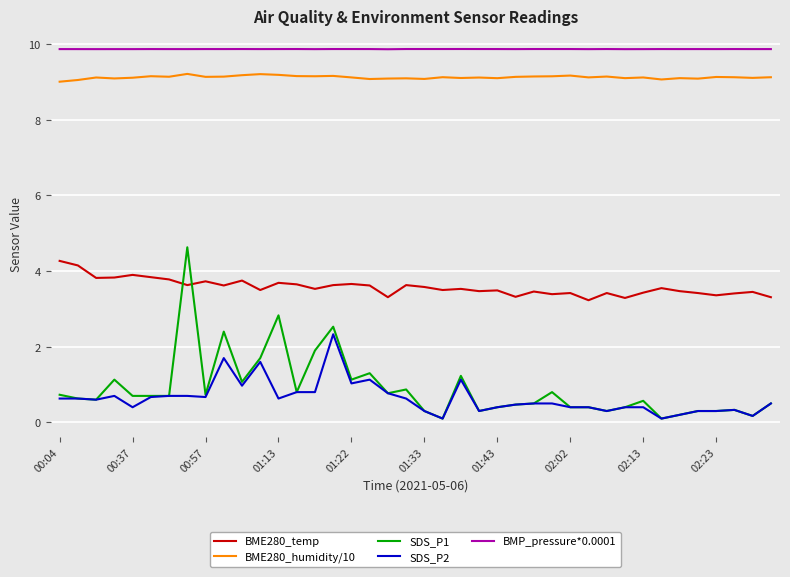

What are all the series names shown in the legend?

BME280_temp, BME280_humidity/10, SDS_P1, SDS_P2, BMP_pressure*0.0001